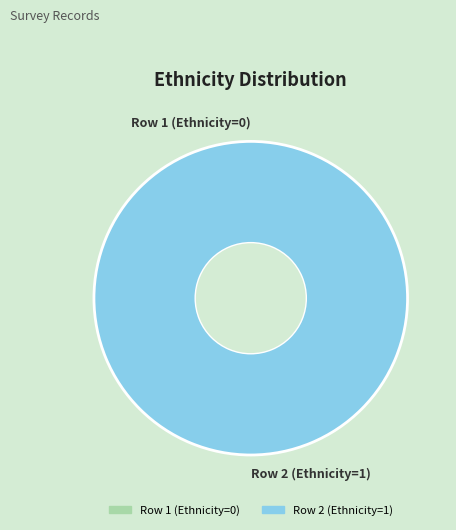

Between Row 2 (Ethnicity=1) and Row 1 (Ethnicity=0), which is larger?

Row 2 (Ethnicity=1)